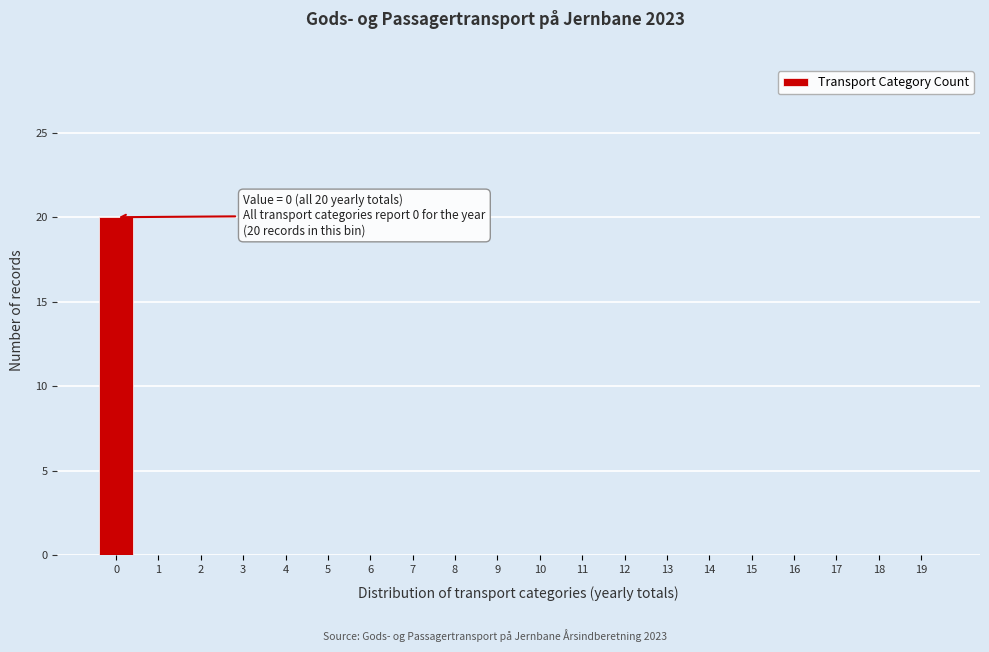

Reading left to right, what are all the values shown in this chart?

0=20	1=0	2=0	3=0	4=0	5=0	6=0	7=0	8=0	9=0	10=0	11=0	12=0	13=0	14=0	15=0	16=0	17=0	18=0	19=0